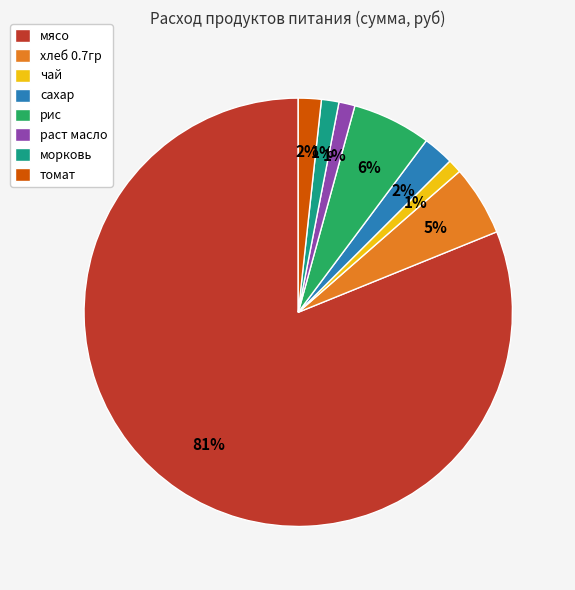

Do хлеб 0.7гр and мясо together represent more than half of the pie?

Yes